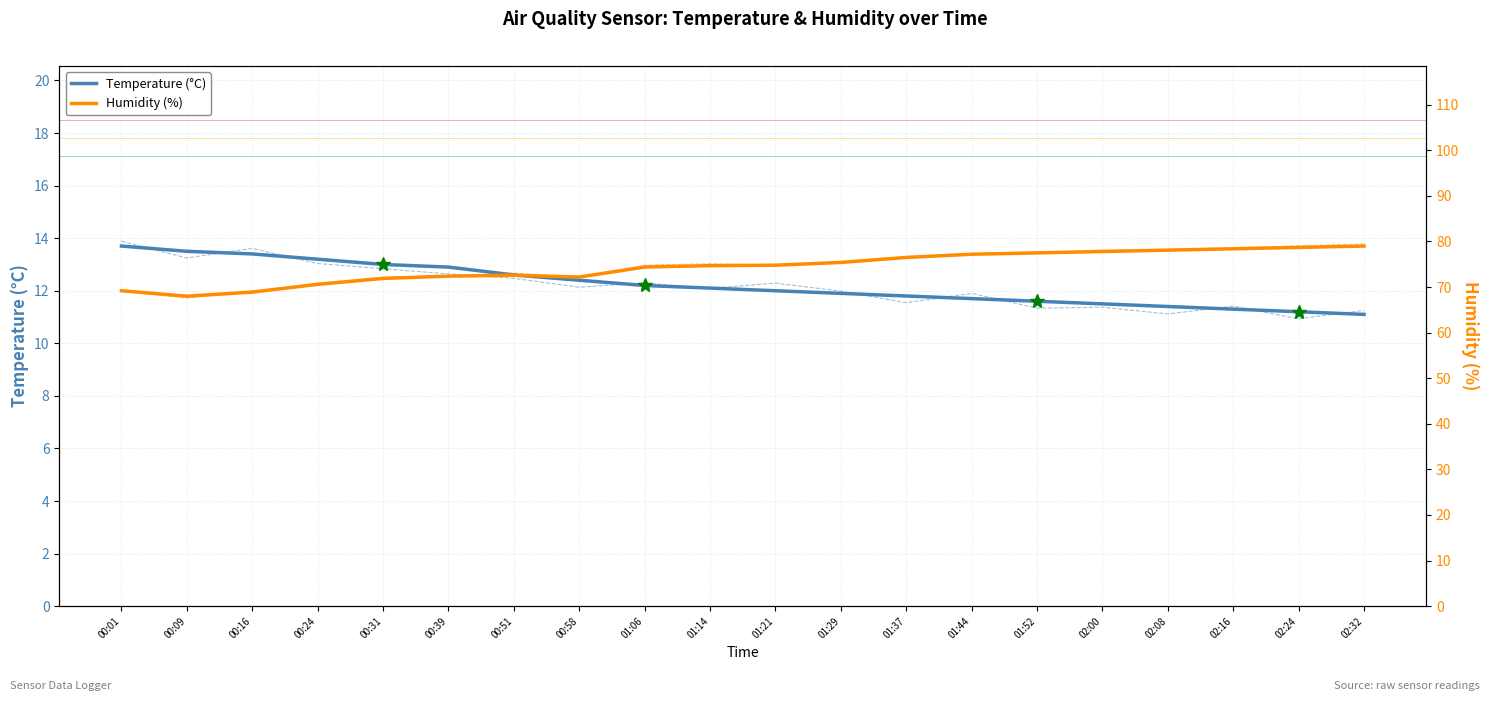

What are all the series names shown in the legend?

Temperature (°C), Humidity (%)